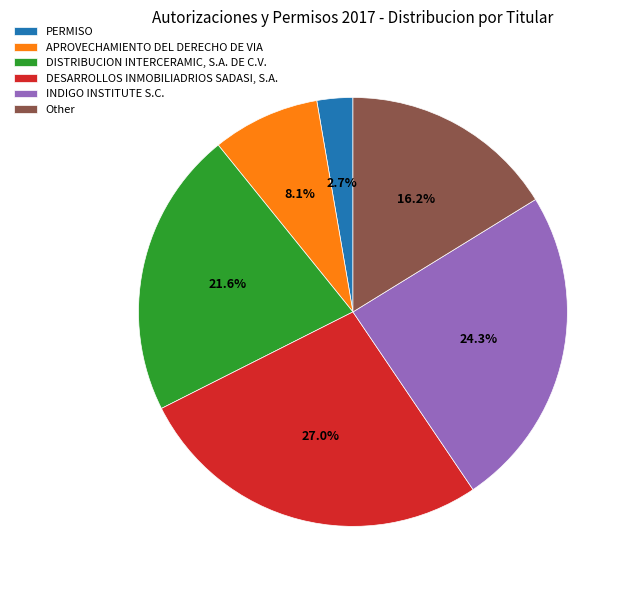

To the nearest percent, what portion does INDIGO INSTITUTE S.C. represent?

24%